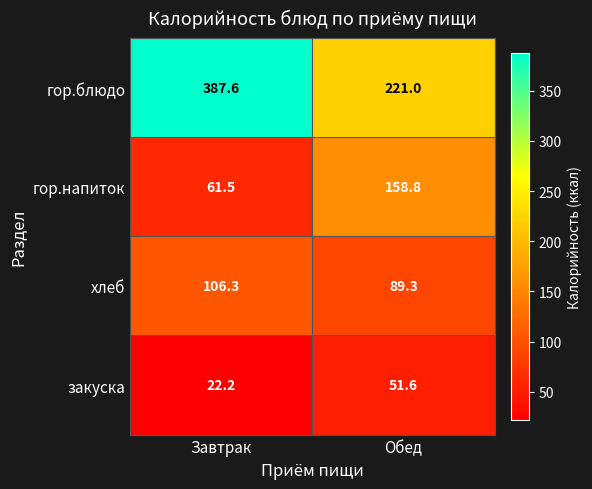

What is the difference between the maximum and minimum values in the гор.напиток series?

97.3